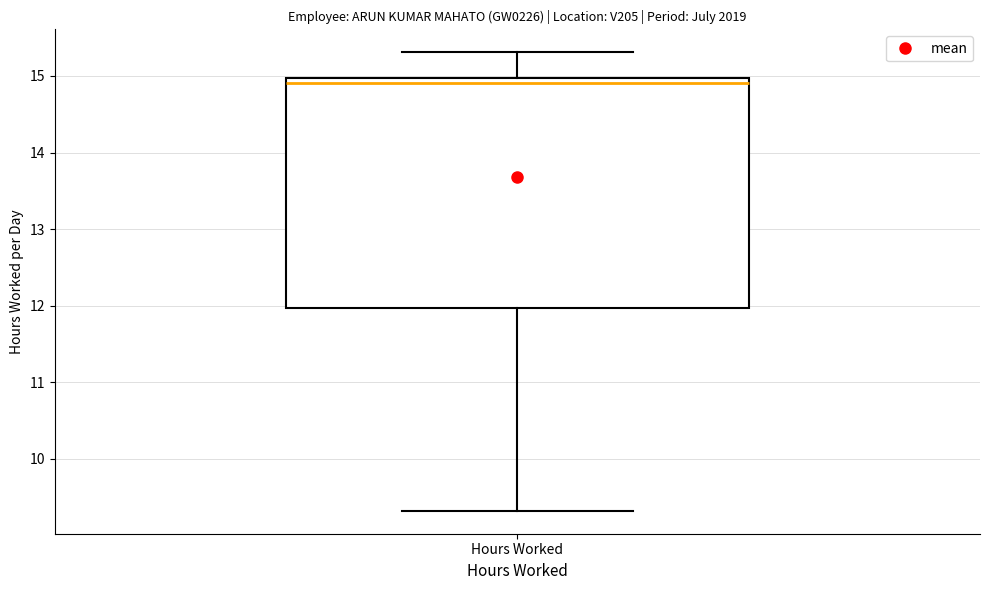

Read this box plot against the y-axis: the position of the median line, the range covered by the box, and the ends of both whiskers. The values are not printed on the chart, so give them approximately, as read against the axis.

median 14.9, box 12.0 to 15.0, whiskers 9.3 to 15.3